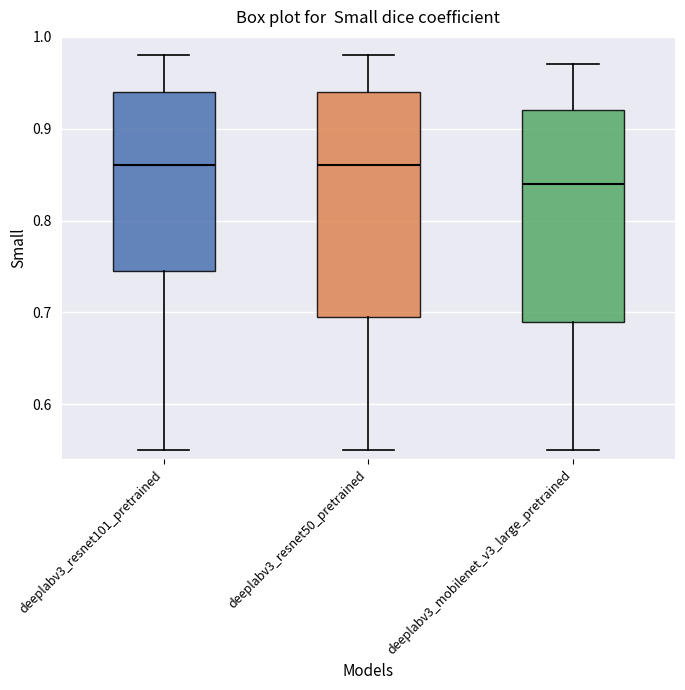

Where does the lower whisker of the box for deeplabv3_resnet50_pretrained end on the y-axis? The values are not printed on the chart, so give them approximately, as read against the axis.

0.55